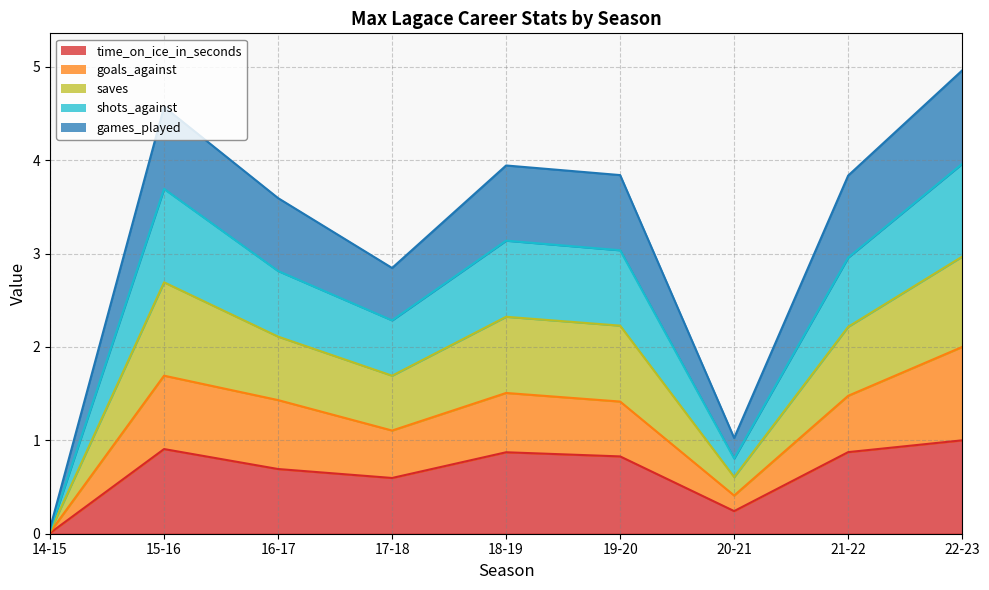

What are all the series names shown in the legend?

time_on_ice_in_seconds, goals_against, saves, shots_against, games_played